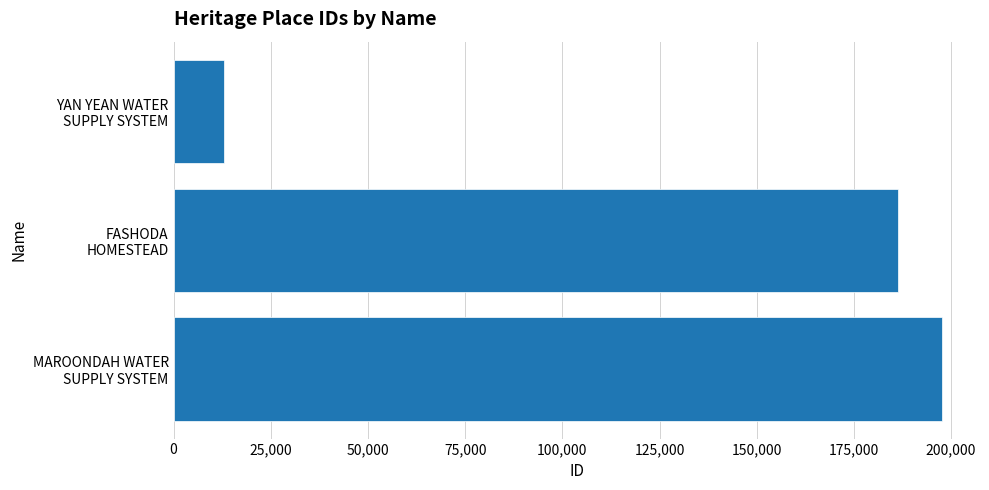

What is the average value?

132294